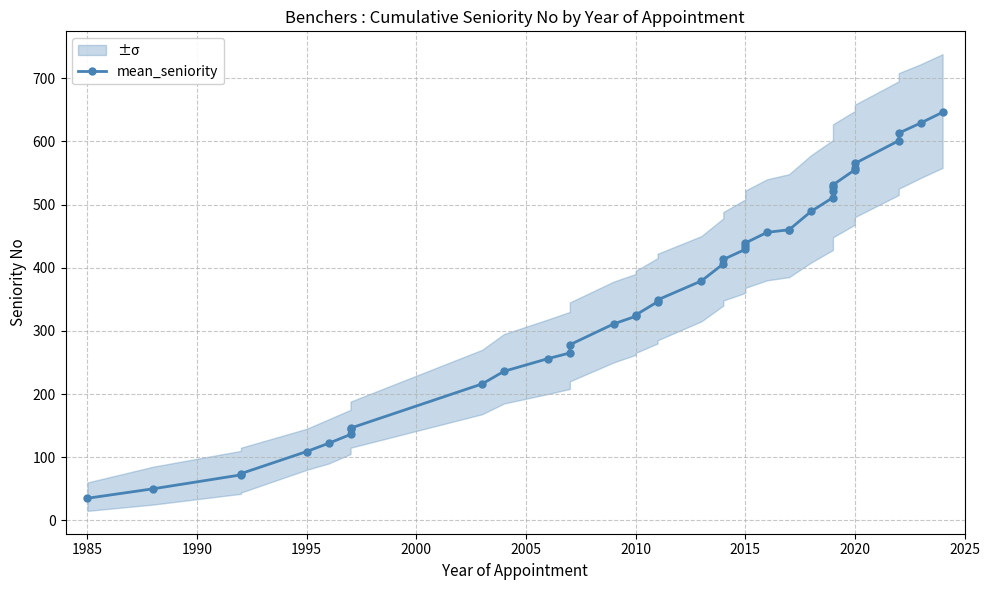

What is the smallest value displayed?

35